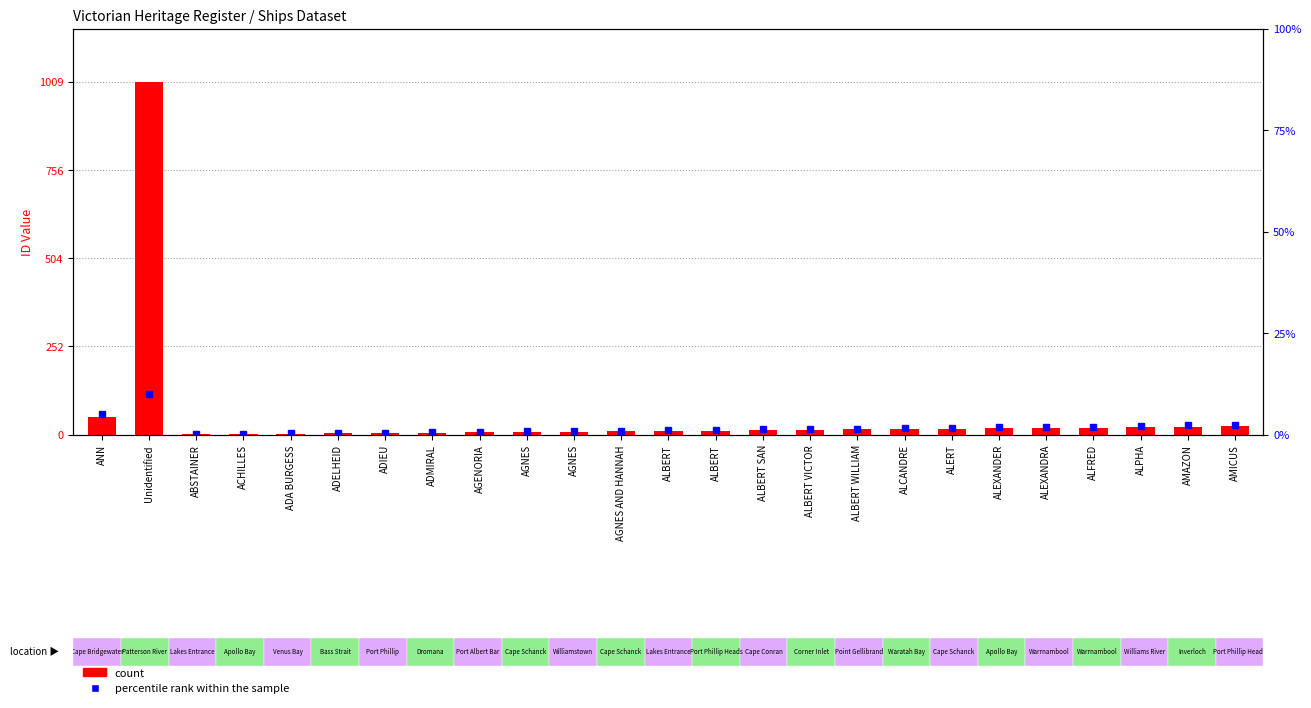

What is the ratio of the value at ALBERT VICTOR to the value at AMICUS?

0.6